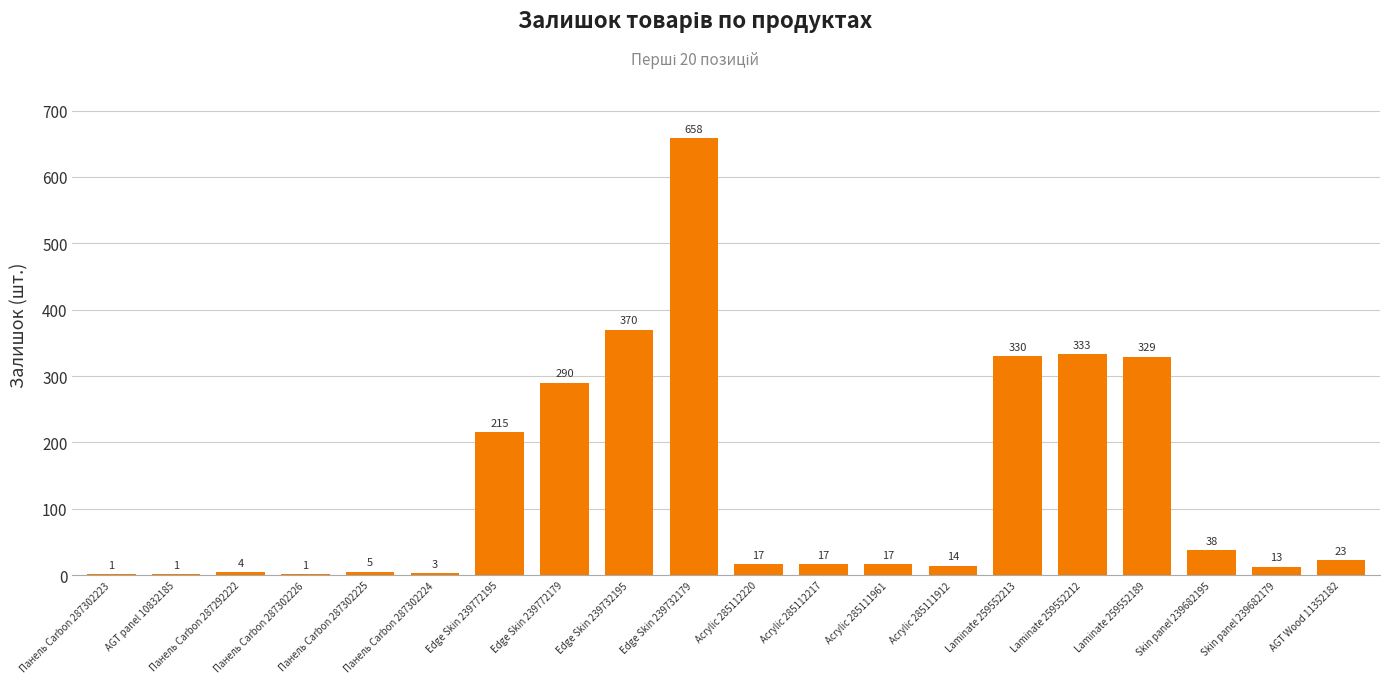

What is the difference between the values at Acrylic 285112220 and Skin panel 239682195?

21